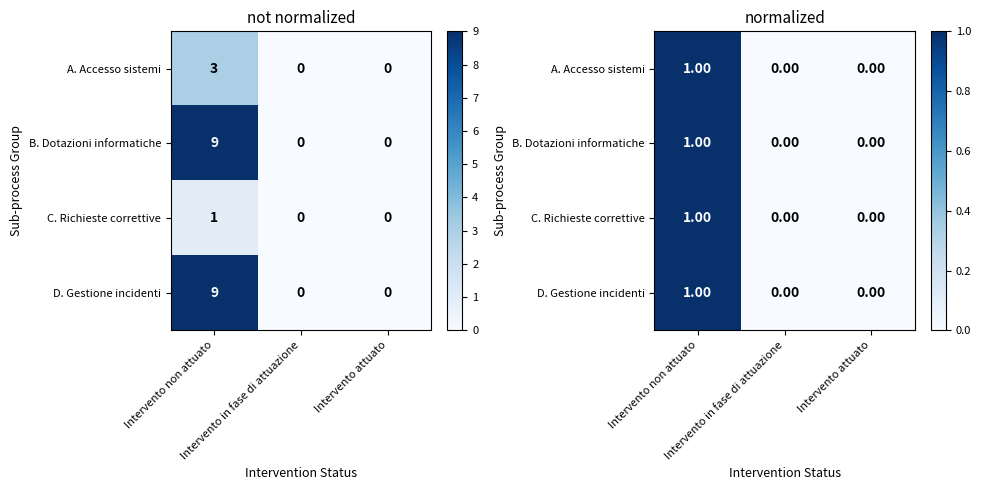

The value of D. Gestione incidenti at Intervento in fase di attuazione is -1. True or false?

False